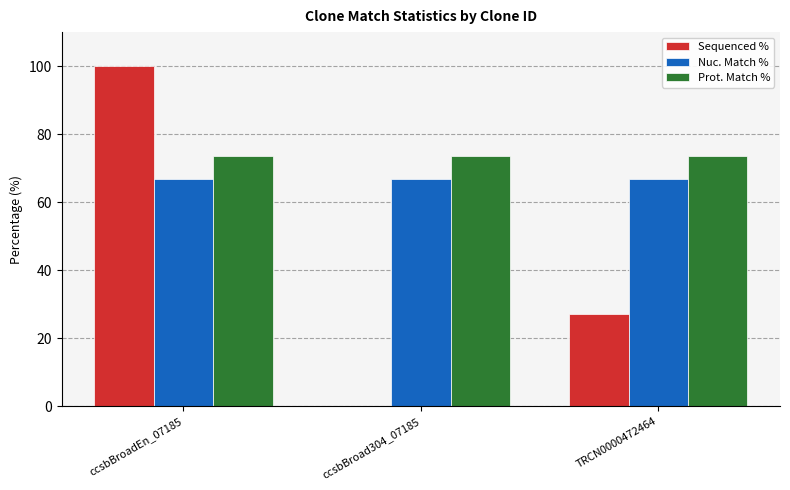

At which category is the sum across all series the highest?

ccsbBroadEn_07185